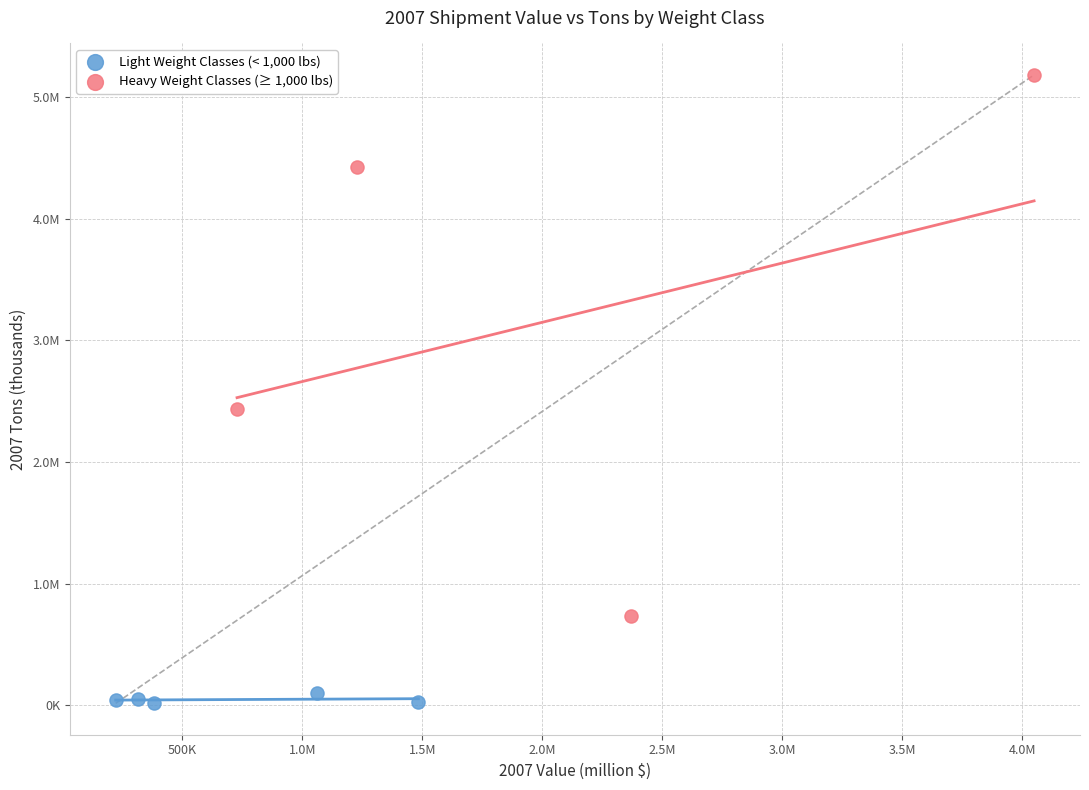

Which series has the largest Y range (max minus min)?

Heavy Weight Classes (≥ 1,000 lbs)